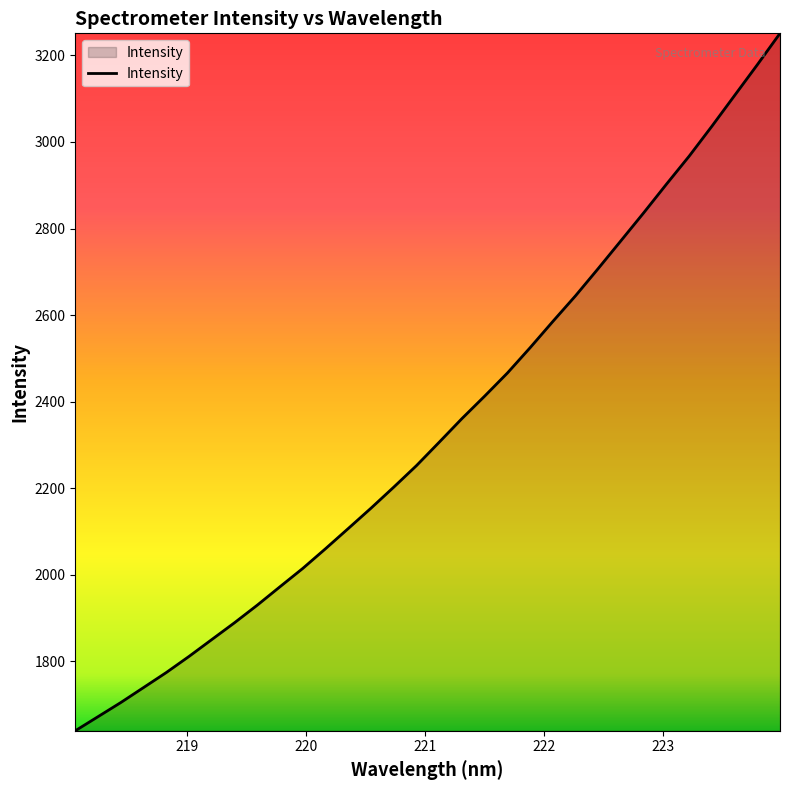

What is the difference between the maximum and minimum values?

1610.9